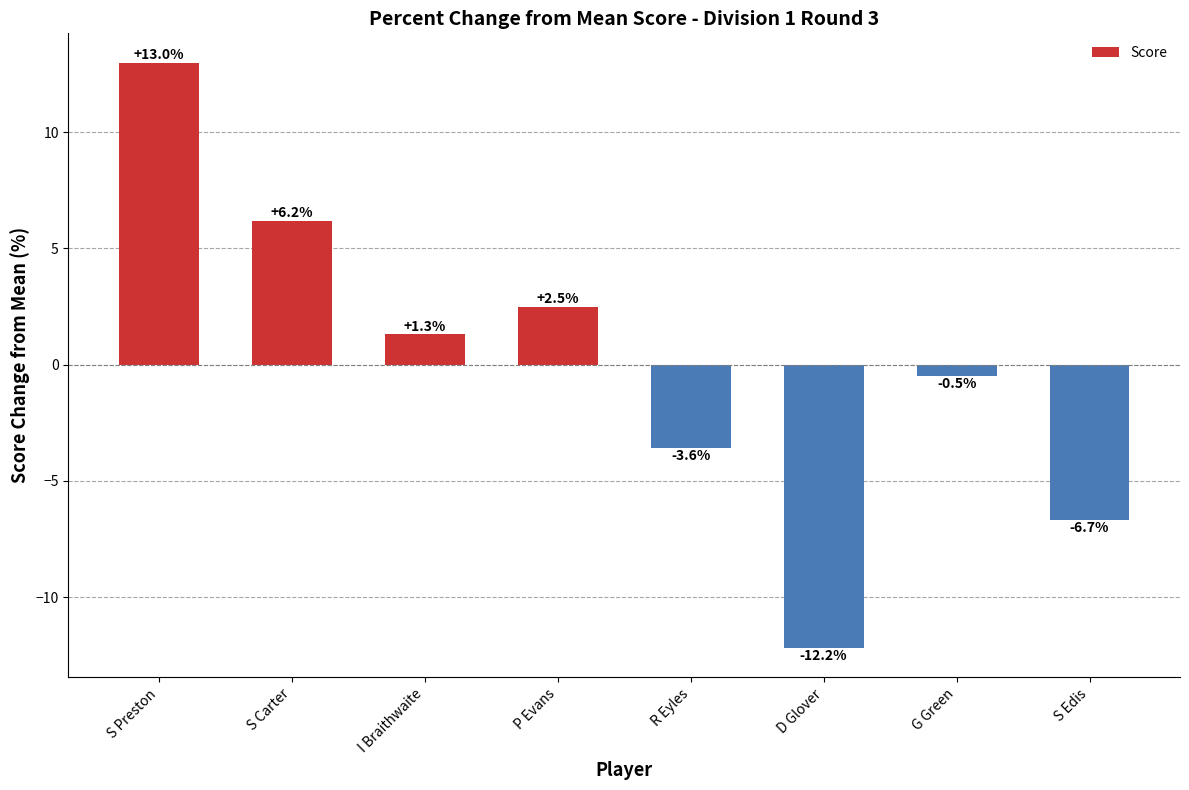

What is the ratio of the value at S Carter to the value at P Evans?

2.5